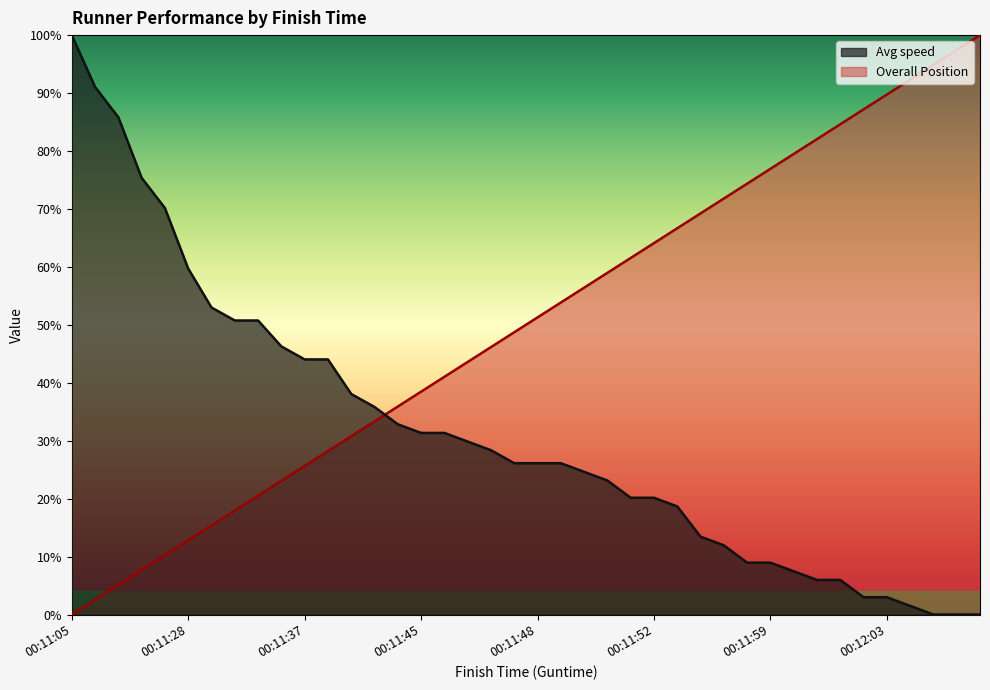

How many lines are shown in the chart?

2